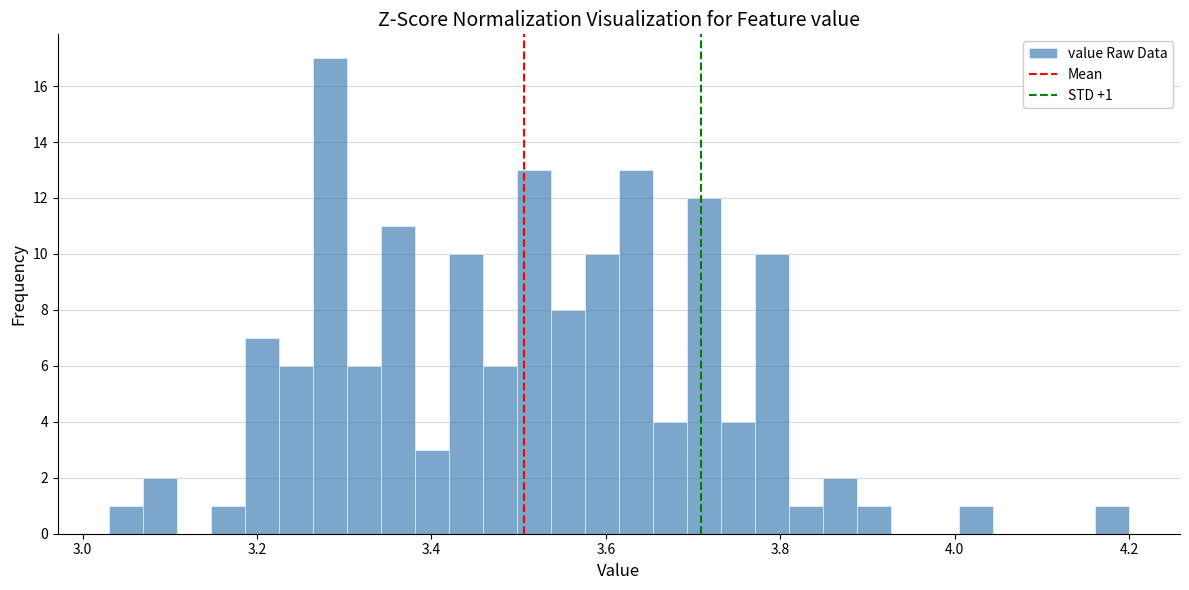

Read against the x-axis, roughly where is the centre of the tallest bar?

3.28